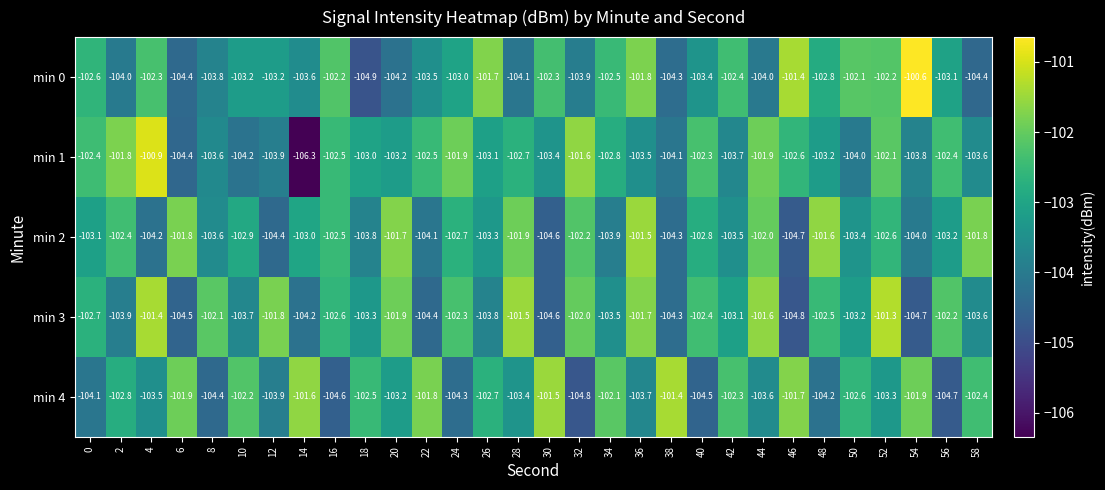

At which category does the chart reach its peak across all series?

54